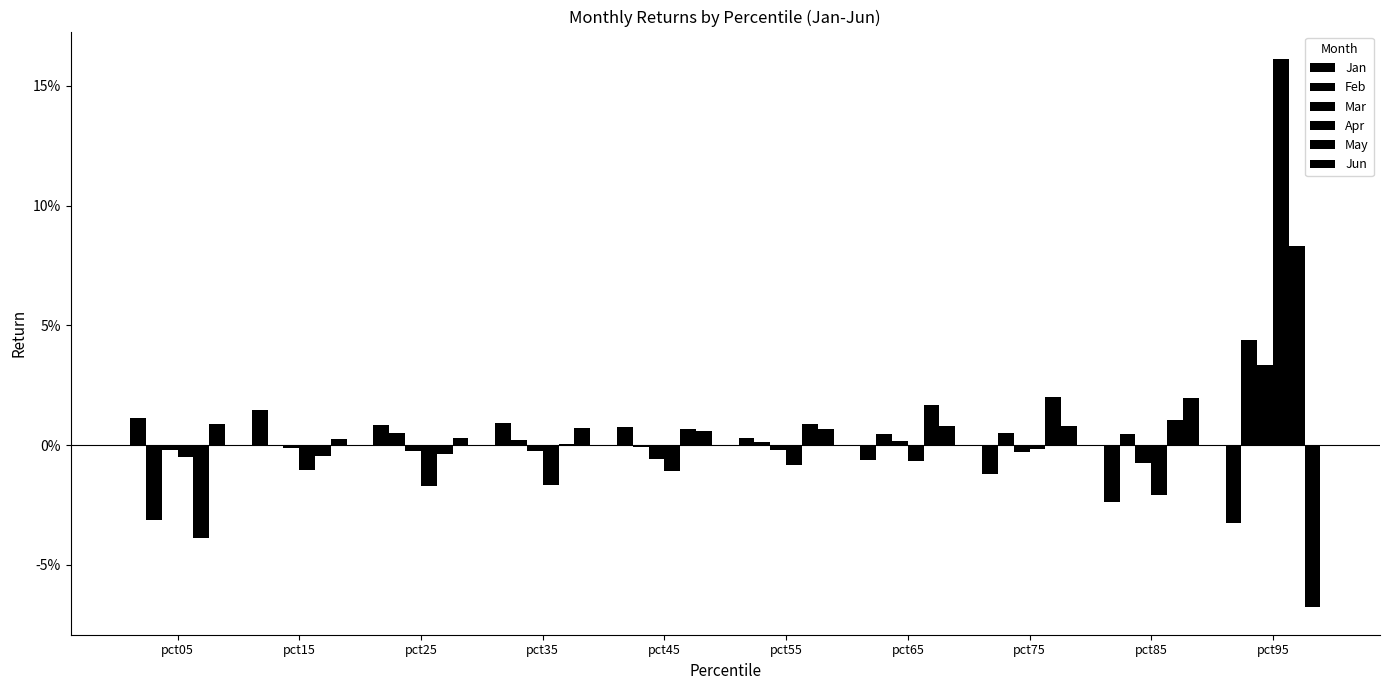

At how many categories does at least one series exceed 0?

10